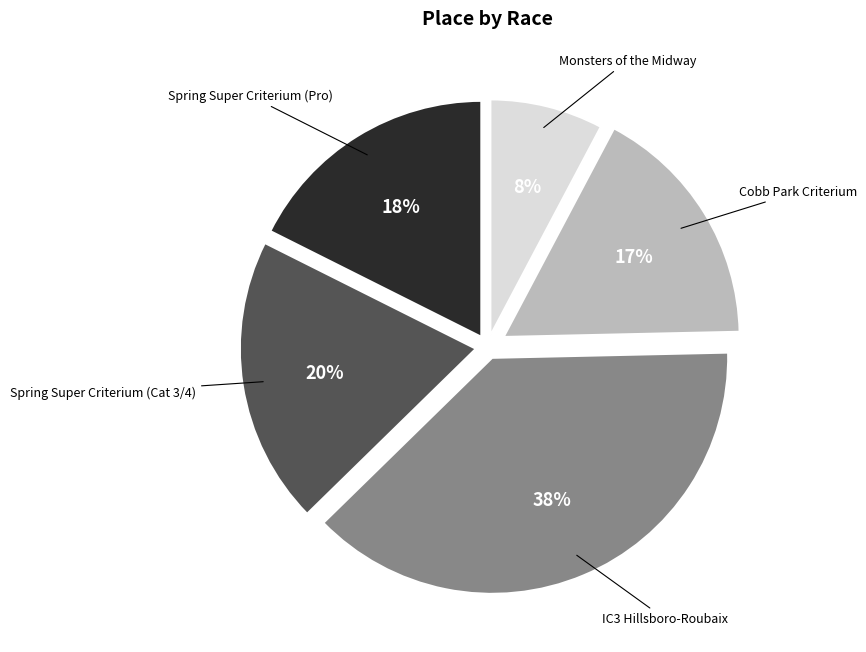

Is there a majority slice in this chart?

No